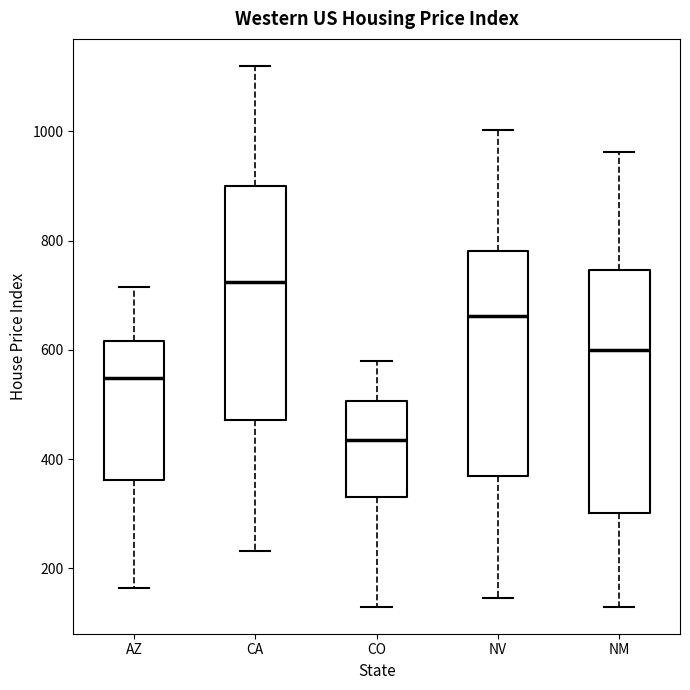

Where is the upper edge of the box for CO on the y-axis? The values are not printed on the chart, so give them approximately, as read against the axis.

500